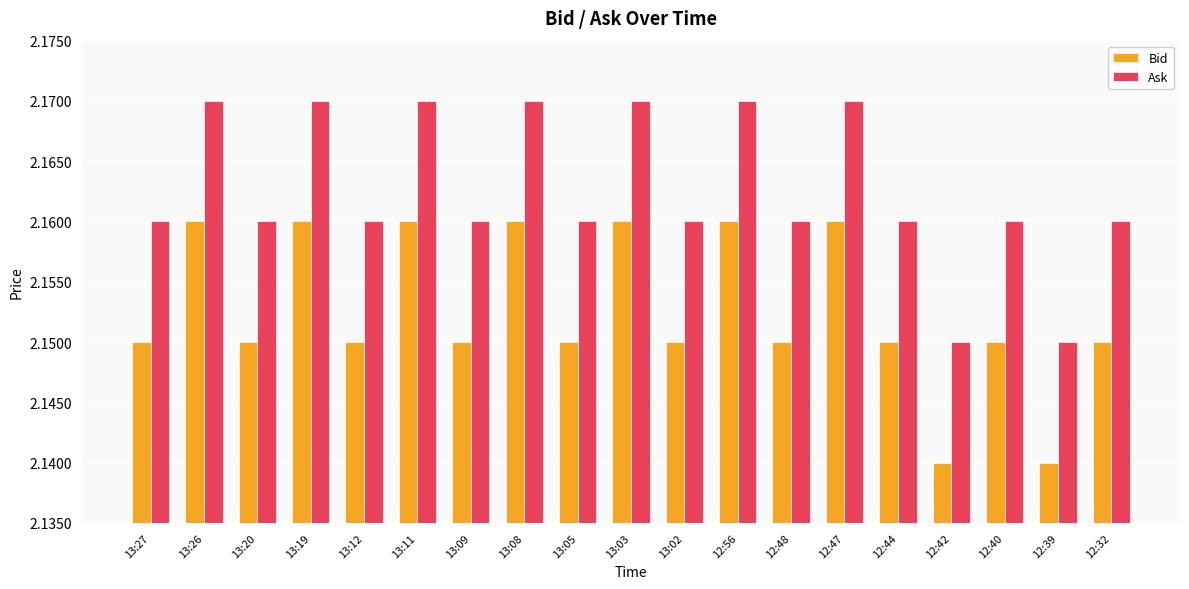

How many groups of bars are there?

19